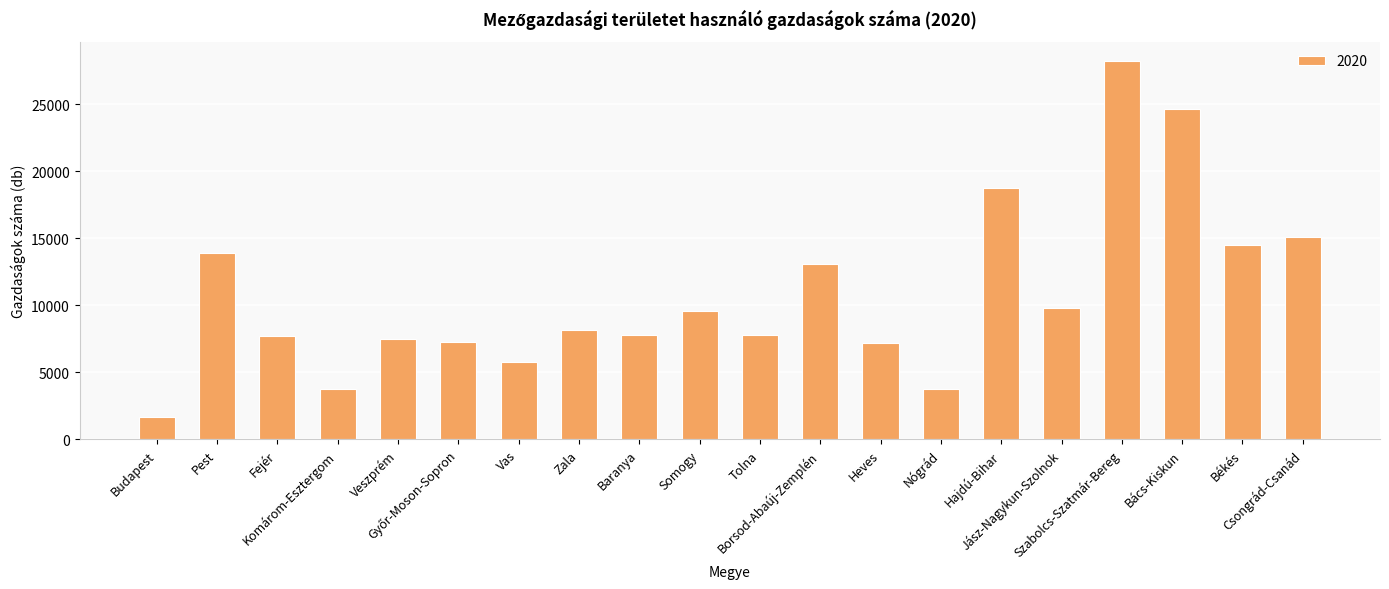

How many series are shown in this chart?

1